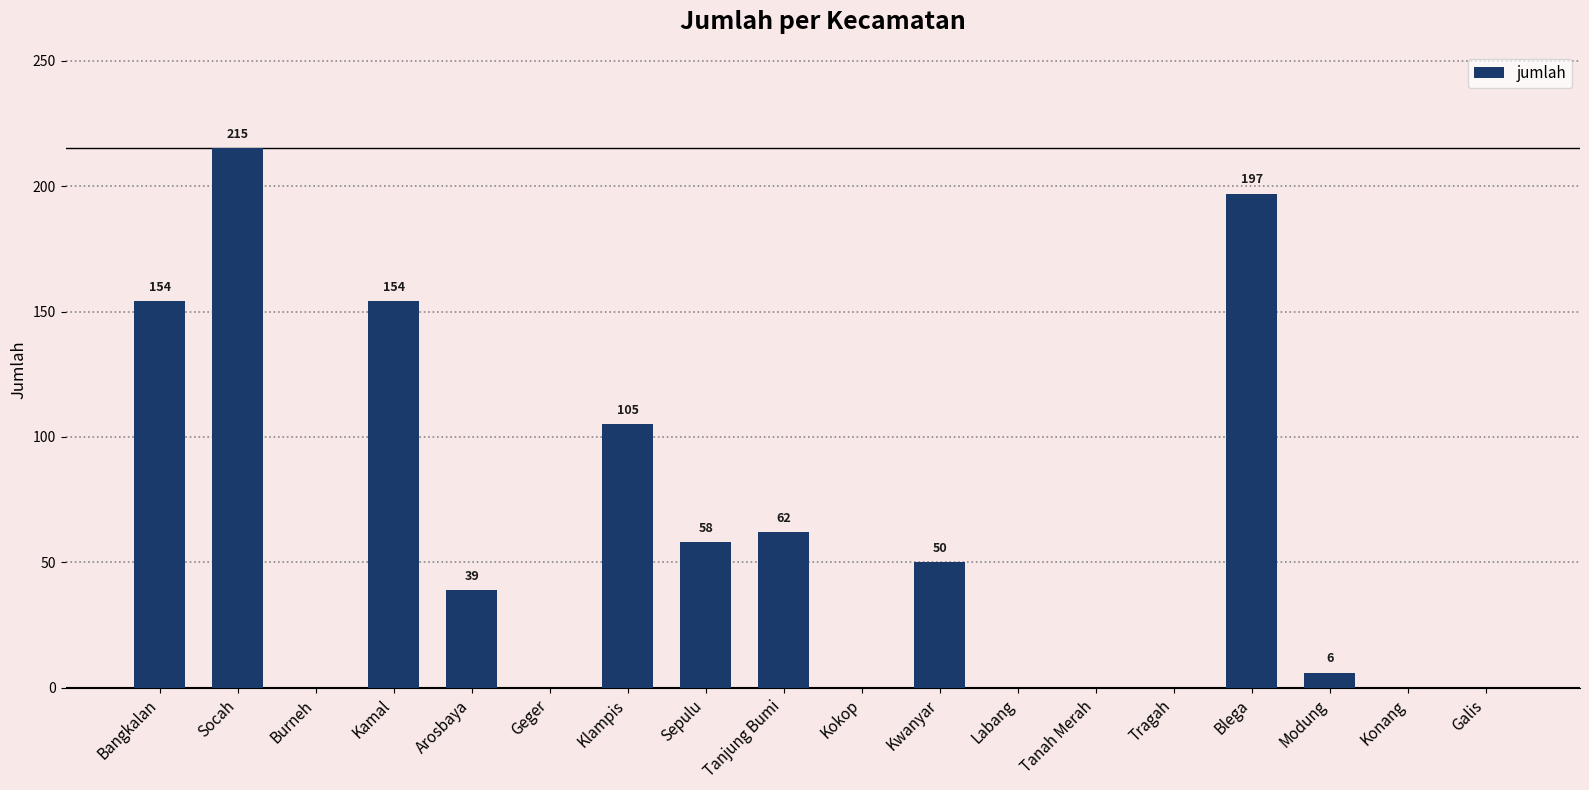

What is the ratio of the value at Arosbaya to the value at Klampis?

0.4